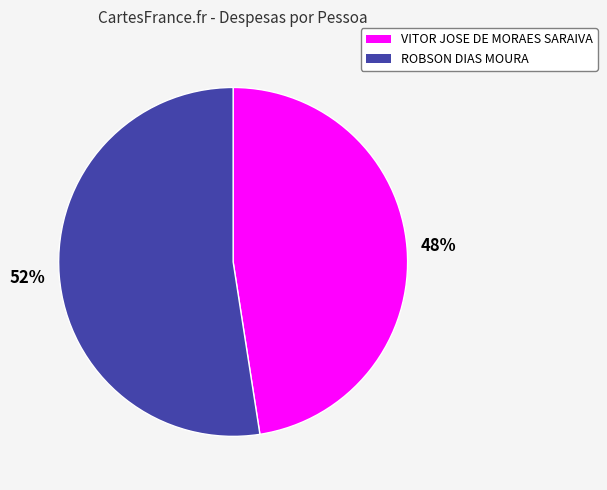

What is the largest slice in the pie chart?

ROBSON DIAS MOURA